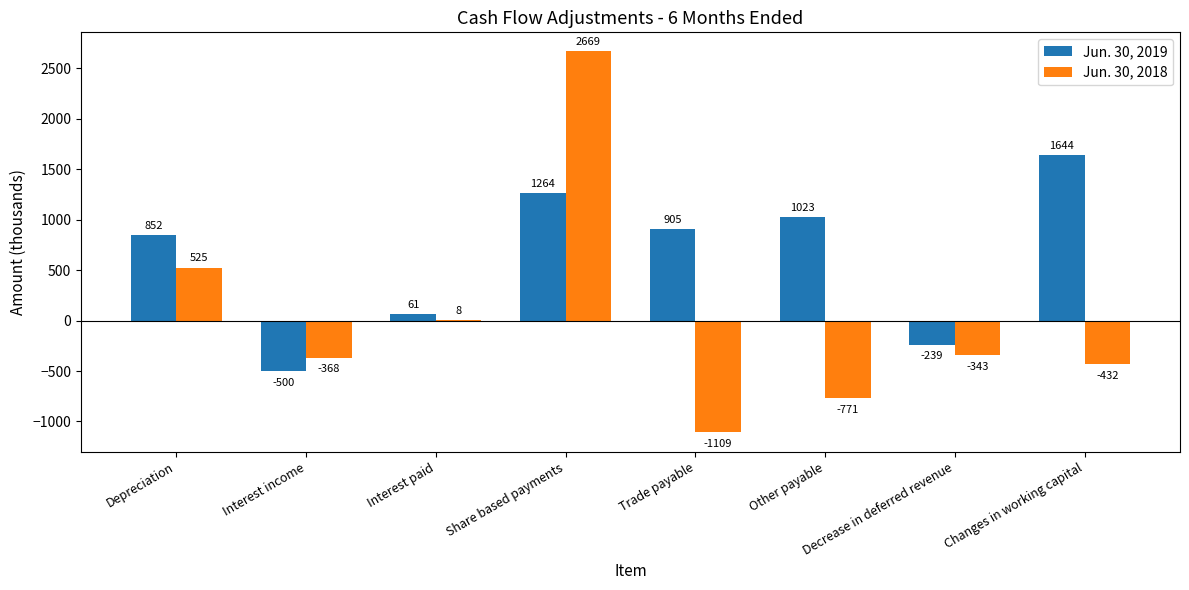

Does the chart contain stacked bars?

No